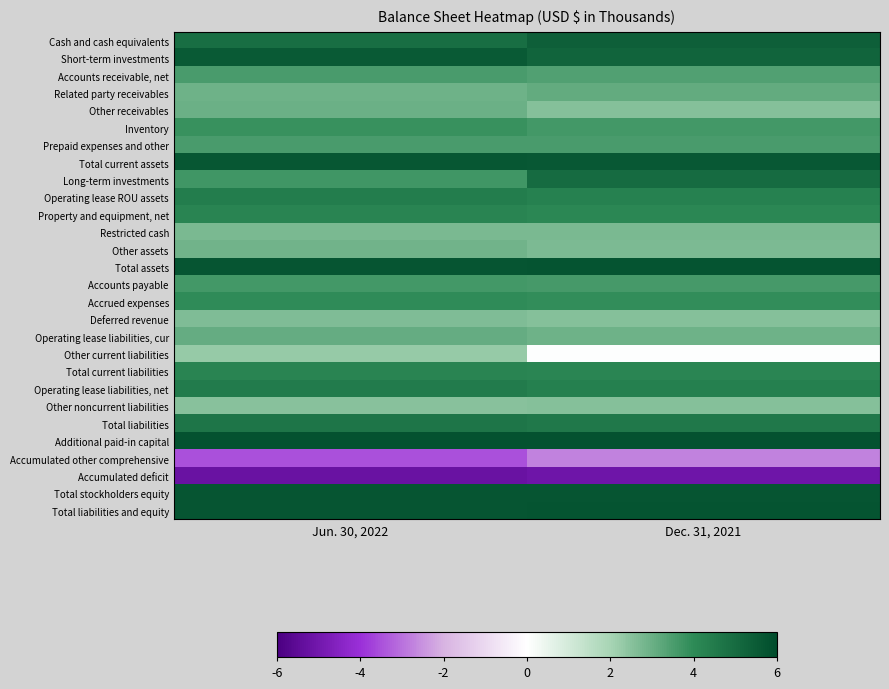

Between Dec. 31, 2021 and Jun. 30, 2022, which is larger?

Dec. 31, 2021